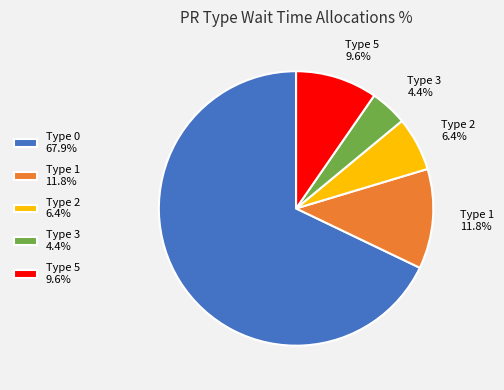

To the nearest percent, what is the average slice percentage?

20%